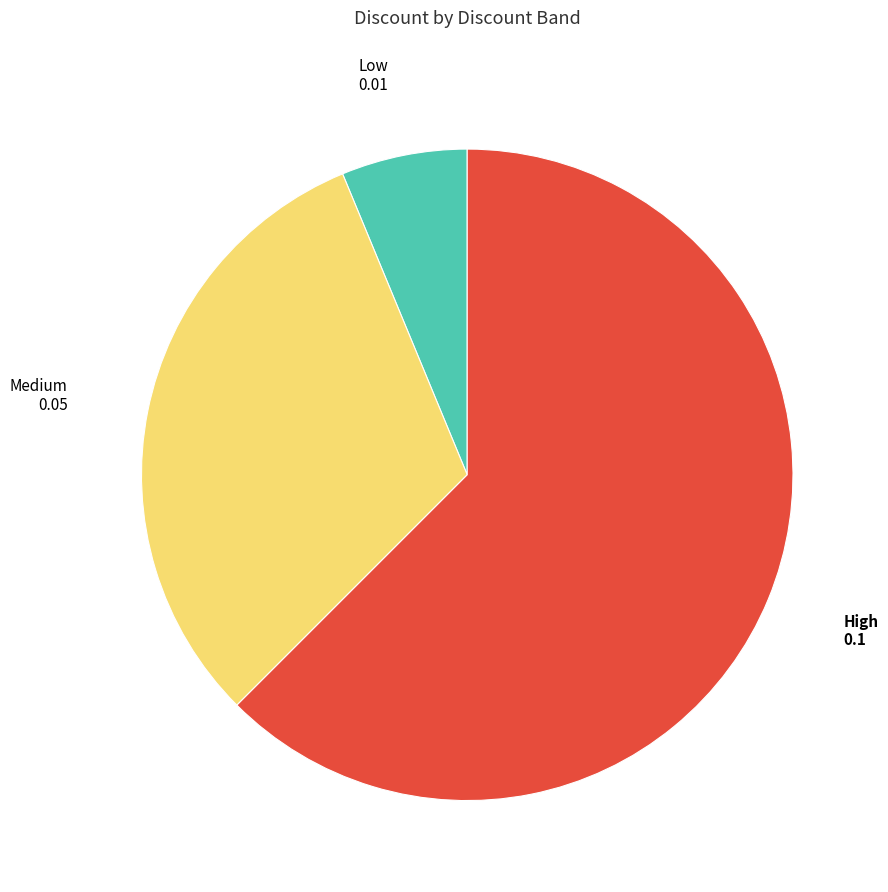

Count the number of slices in the pie.

3